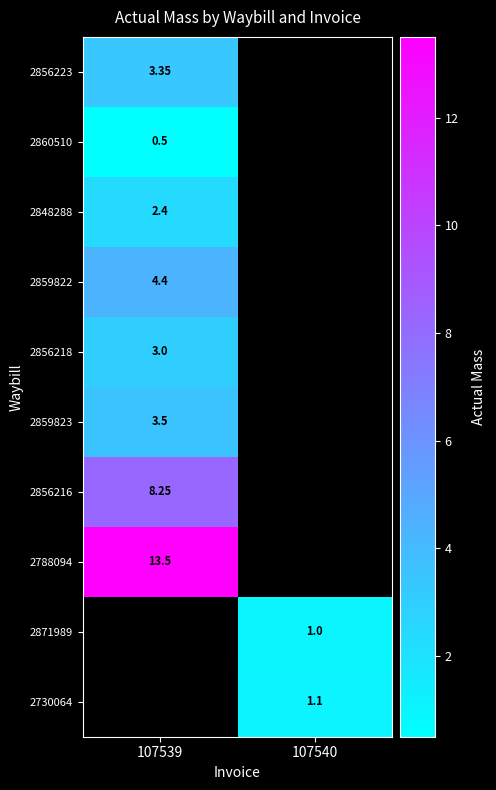

How many positive values does the 2856218 series have?

1